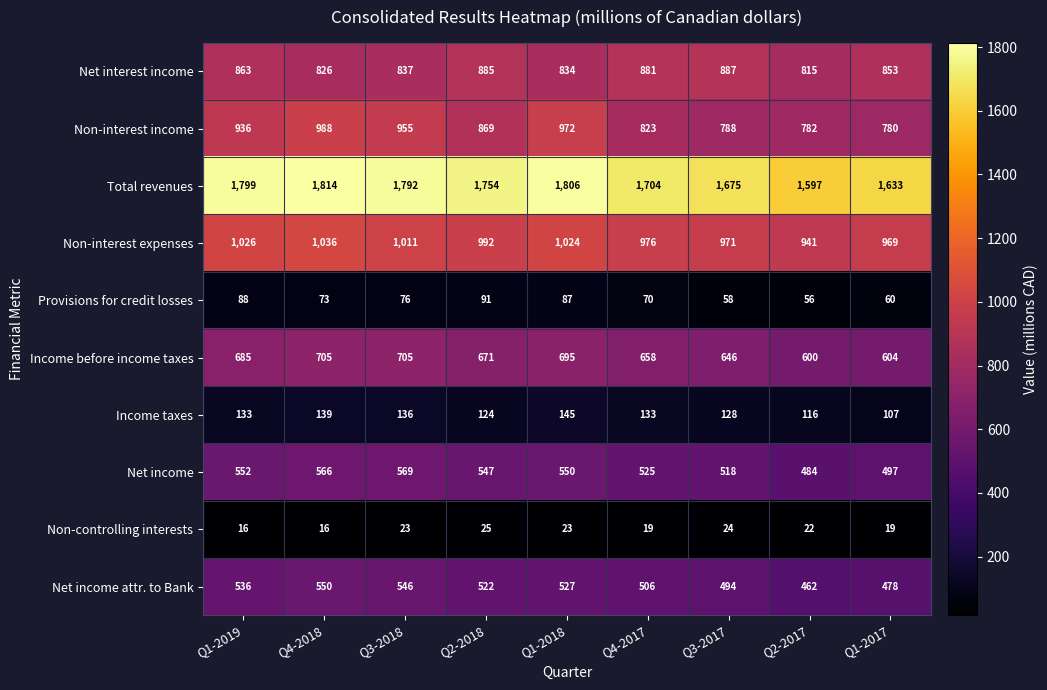

What is the difference between the highest and lowest values at Q3-2018?

1769